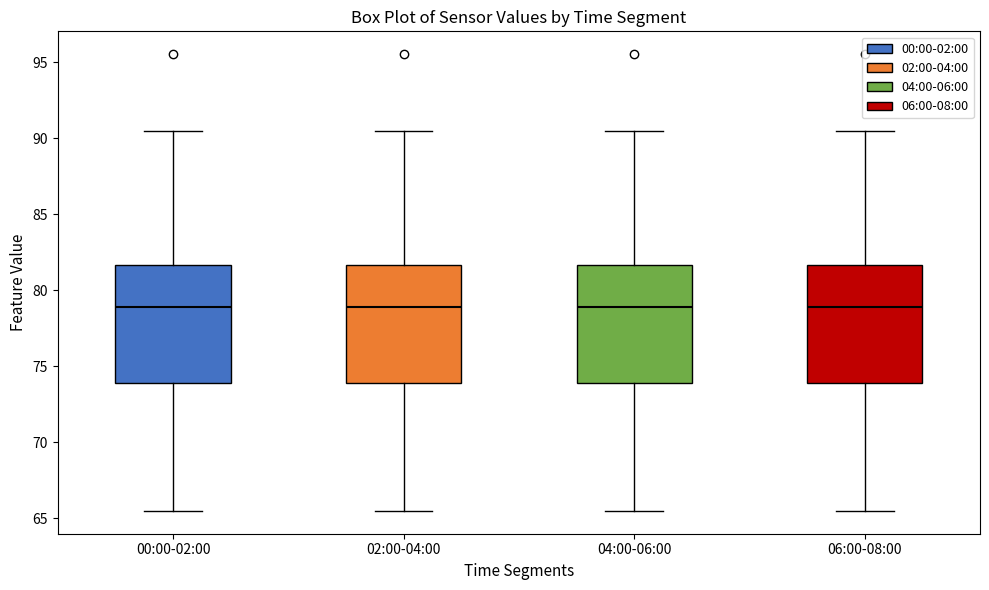

Where does the upper whisker of the box for 04:00-06:00 end on the y-axis? The values are not printed on the chart, so give them approximately, as read against the axis.

90.5